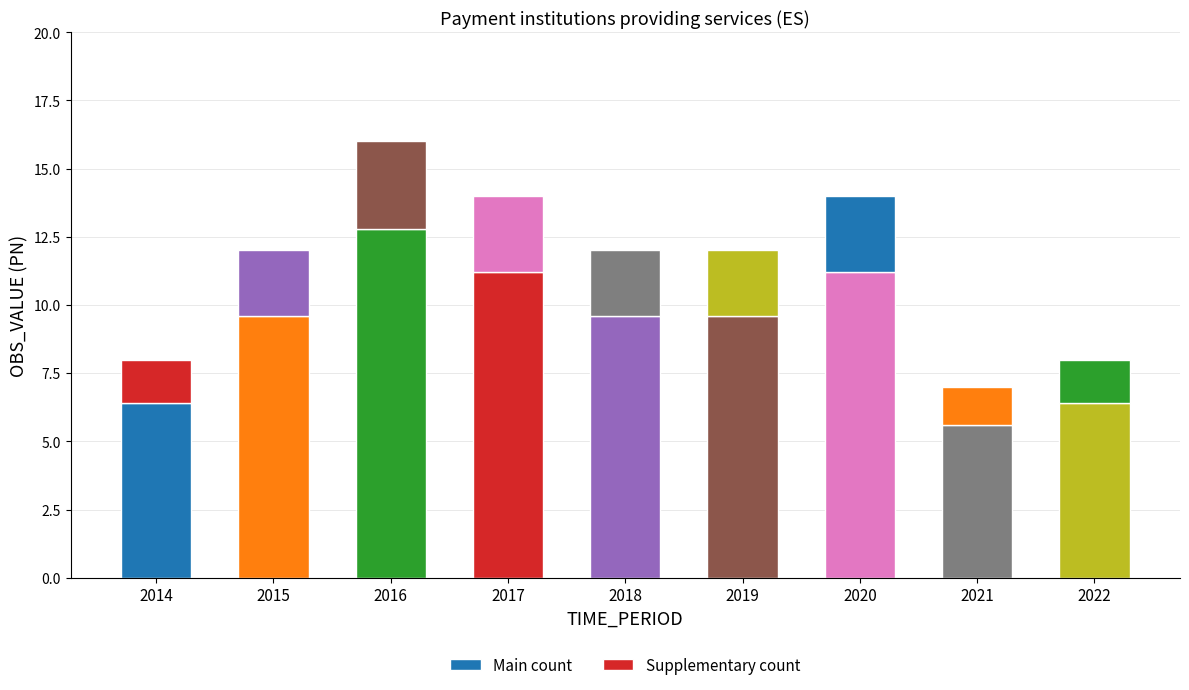

Where is Main count nearest to the value 9?

2015